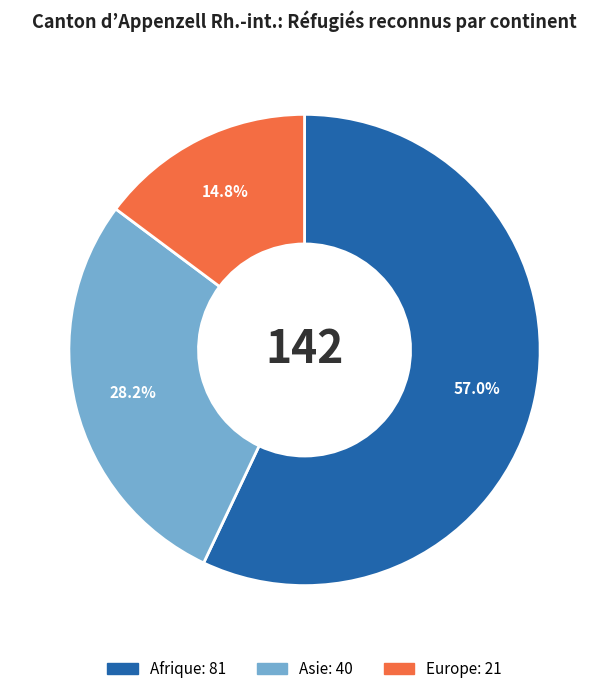

What percentage is the Europe slice, to the nearest percent?

15%